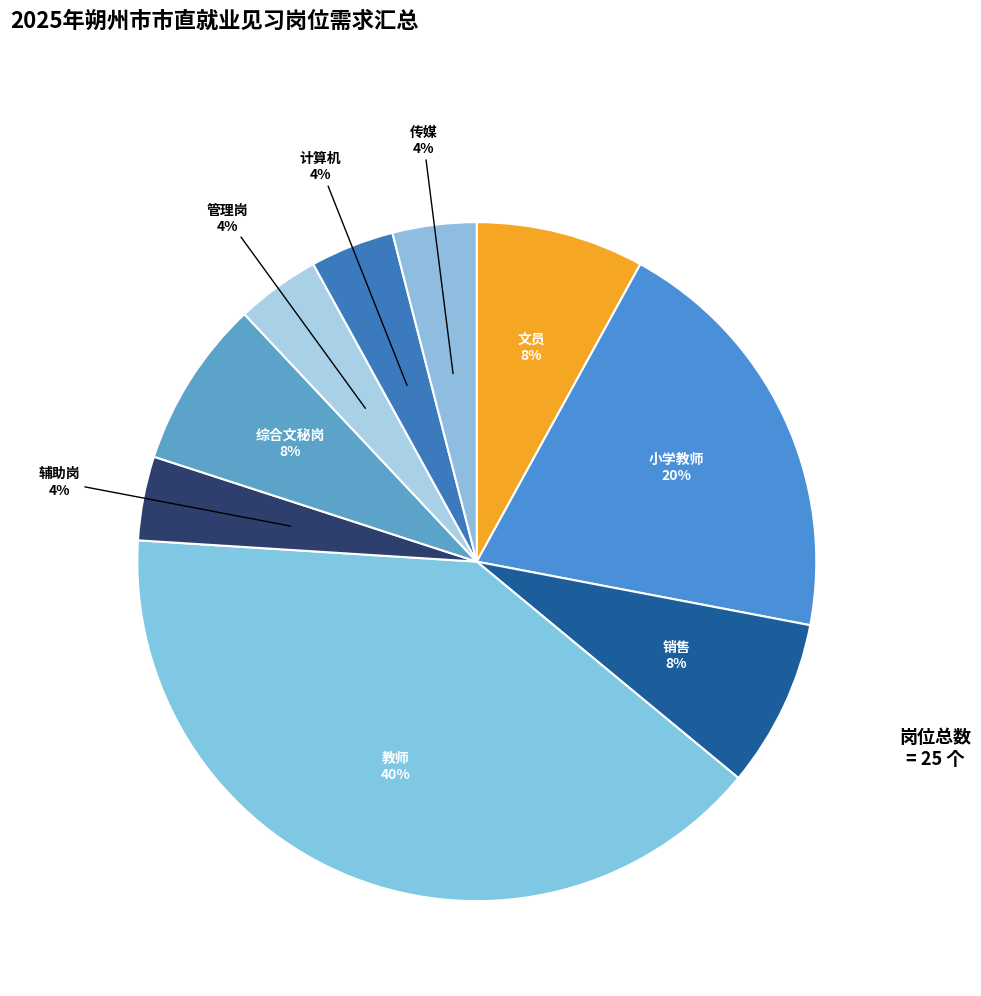

Approximately how many times larger is the value at 教师 compared to 传媒?

10.0